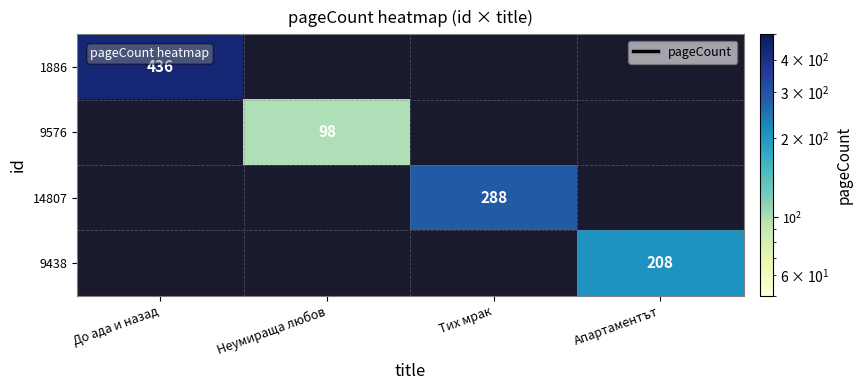

Is it true that 1886 equals 436 at До ада и назад?

True